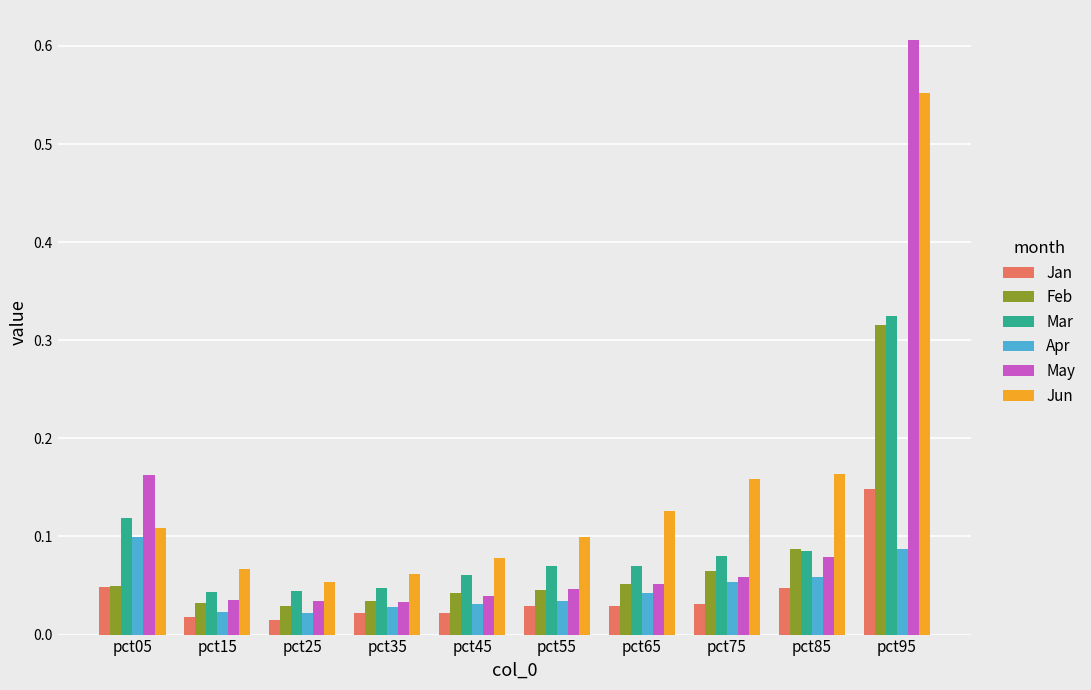

At how many categories does at least one series exceed 0?

10